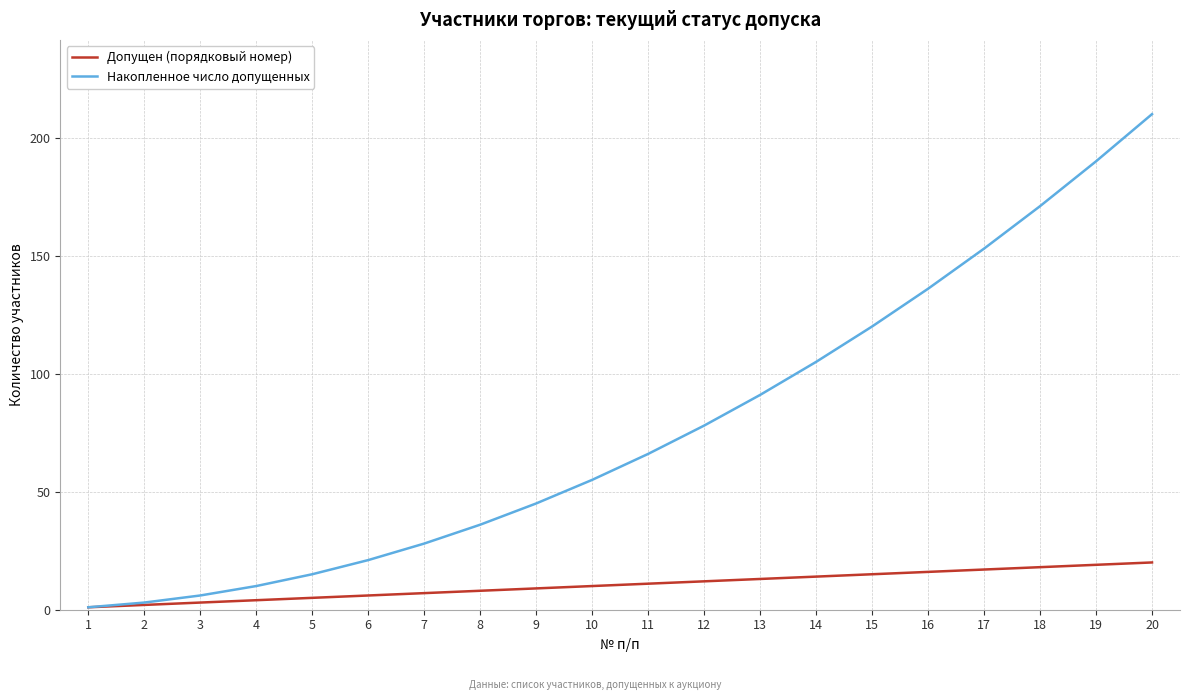

Which category has the highest value in the Накопленное число допущенных series?

20